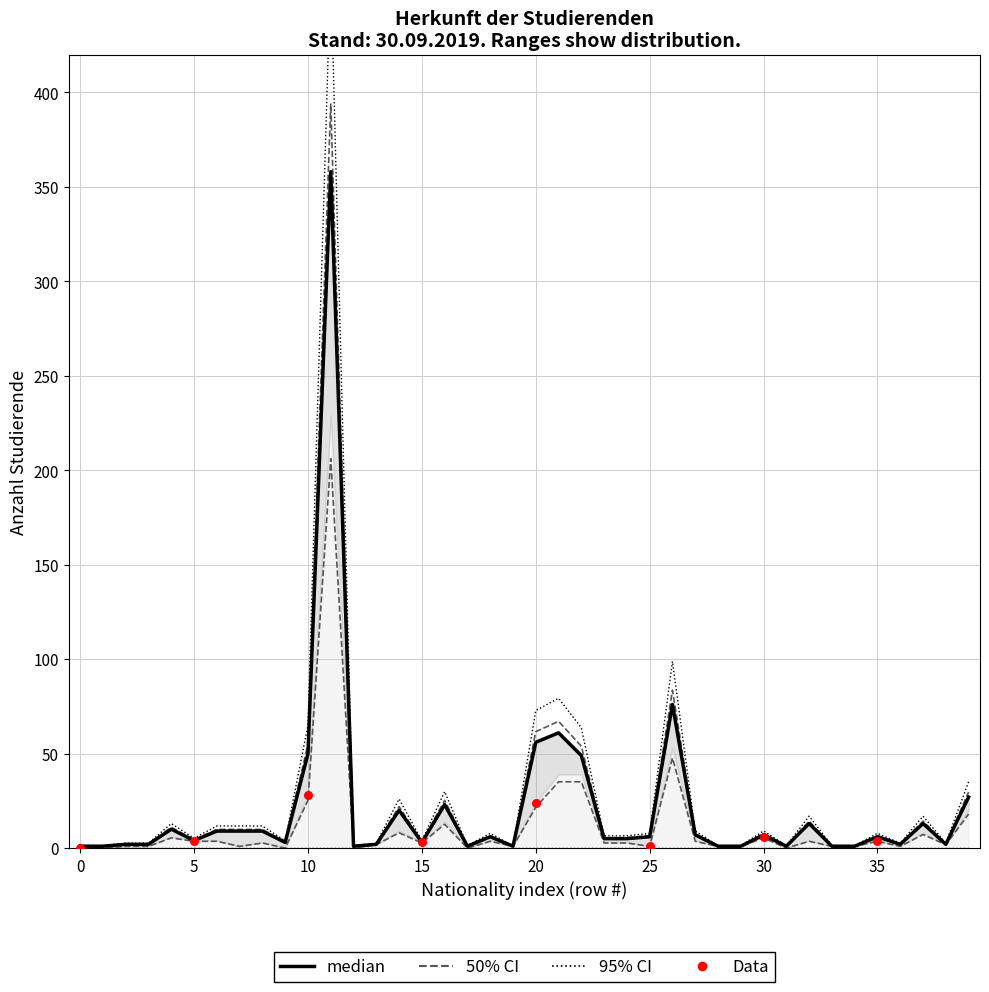

Is the value of gesamt at 22 greater than the value of Frauen at 31?

Yes